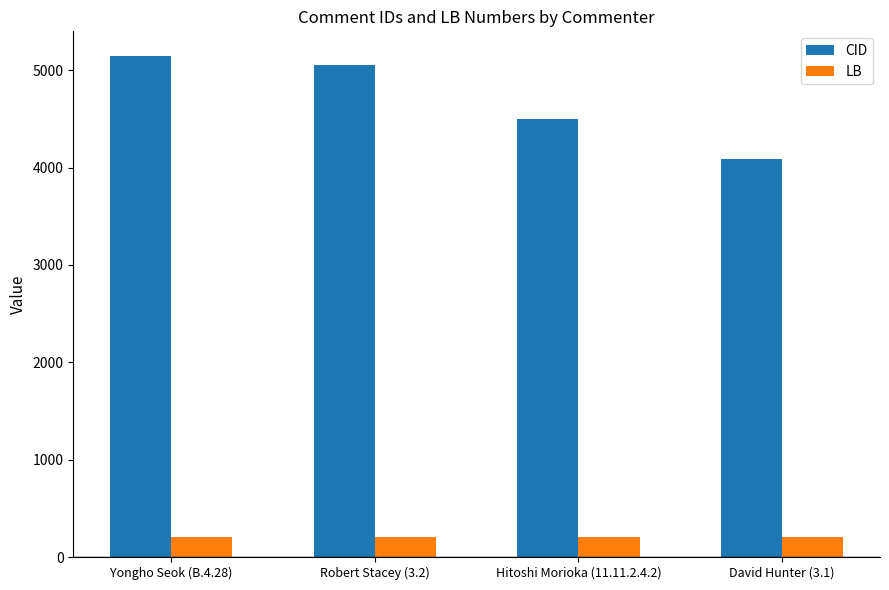

Rank the categories by CID value from lowest to highest.

David Hunter (3.1), Hitoshi Morioka (11.11.2.4.2), Robert Stacey (3.2), Yongho Seok (B.4.28)